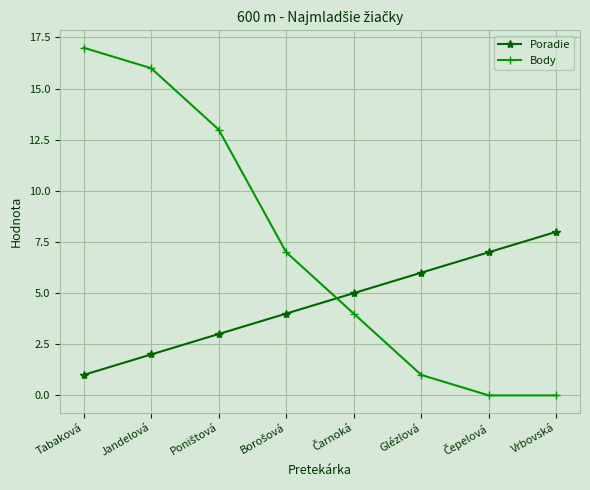

Which label corresponds to the largest value in the chart?

Tabaková